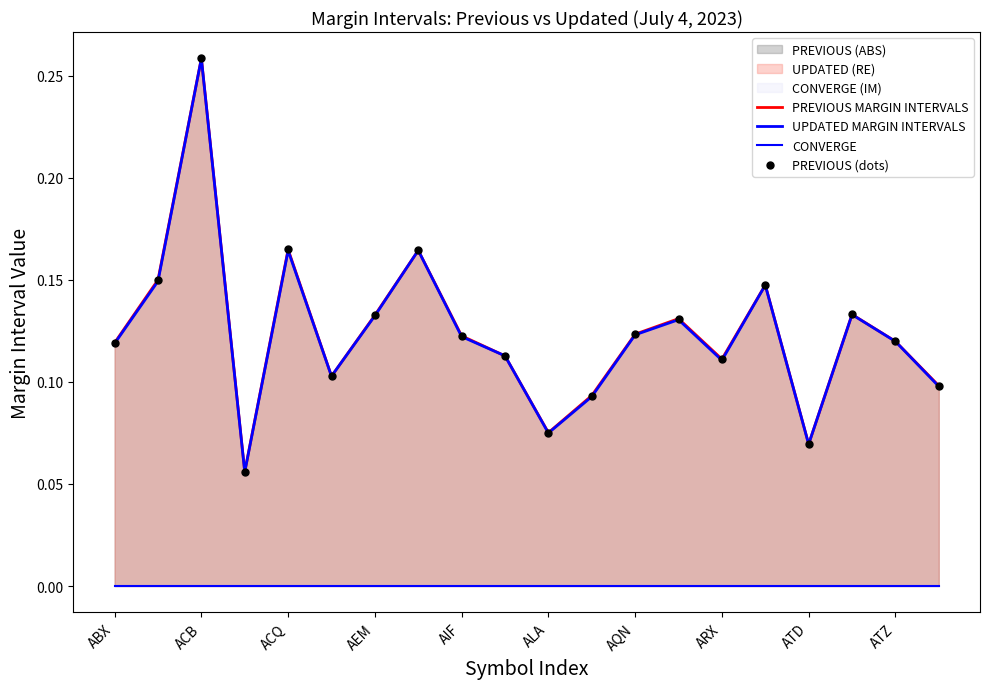

Which series has the largest total across all categories?

PREVIOUS MARGIN INTERVALS